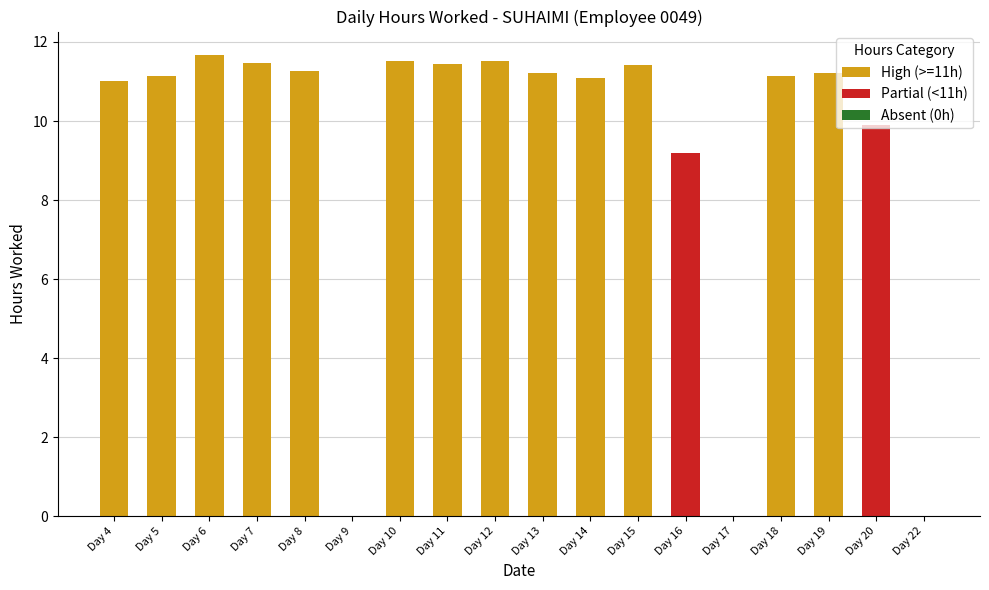

What is the approximate value at Day 5?

11.1